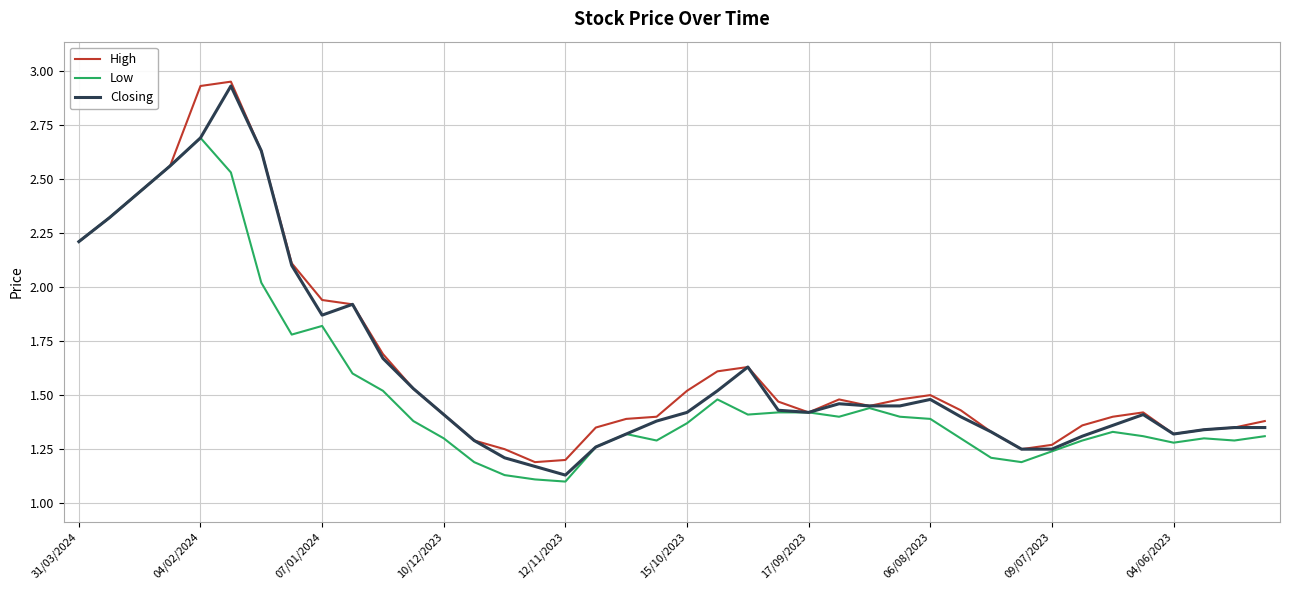

Rank the series by their maximum value, from highest to lowest.

High, Closing, Low